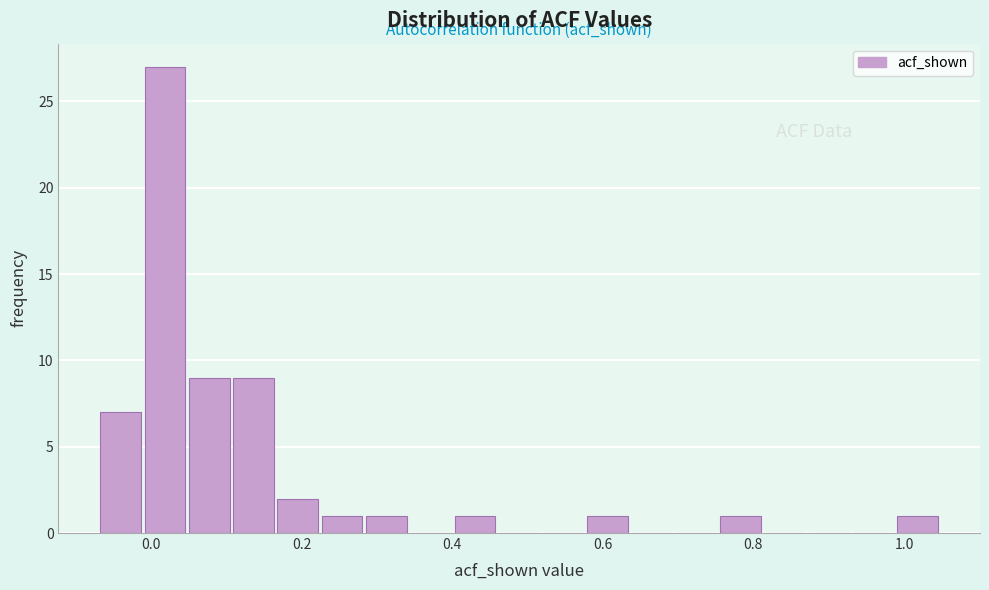

Read against the x-axis, roughly where is the centre of the tallest bar?

0.02